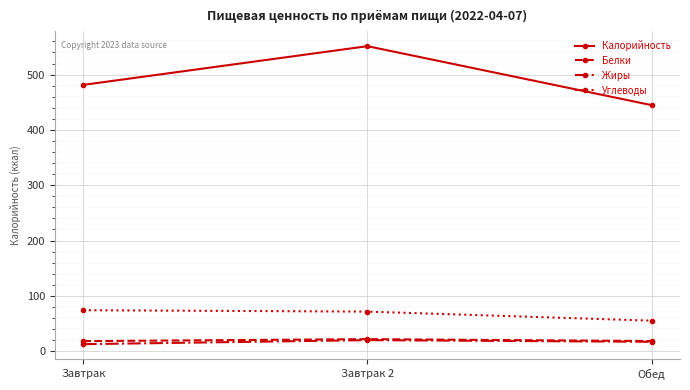

What is the minimum value for Жиры?

12.6